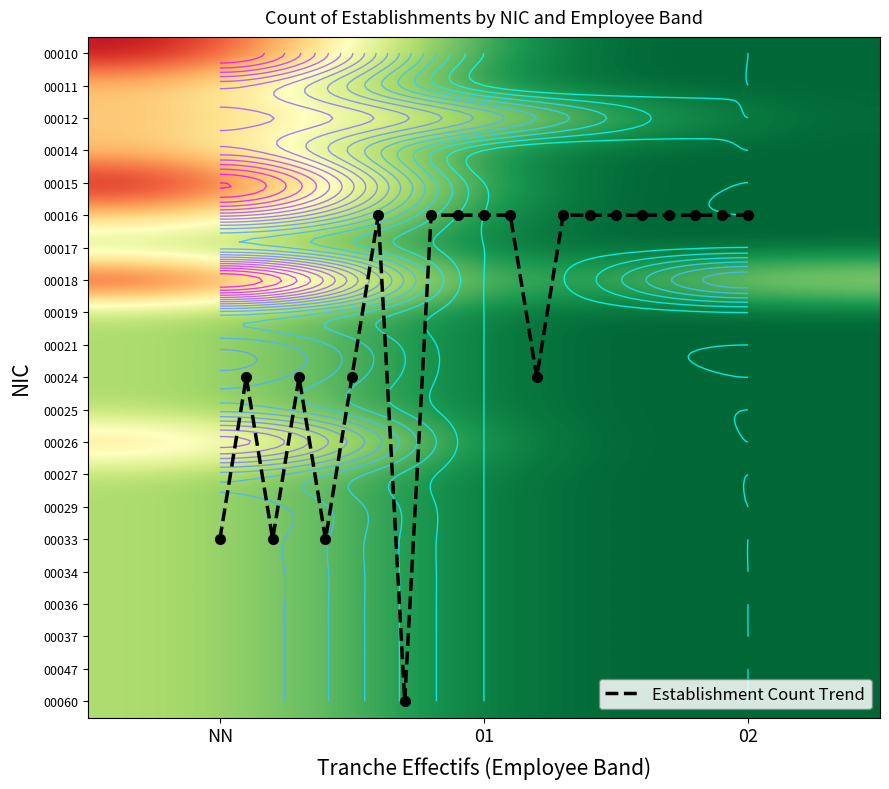

Is it true that 00011 equals 0 at 01?

True